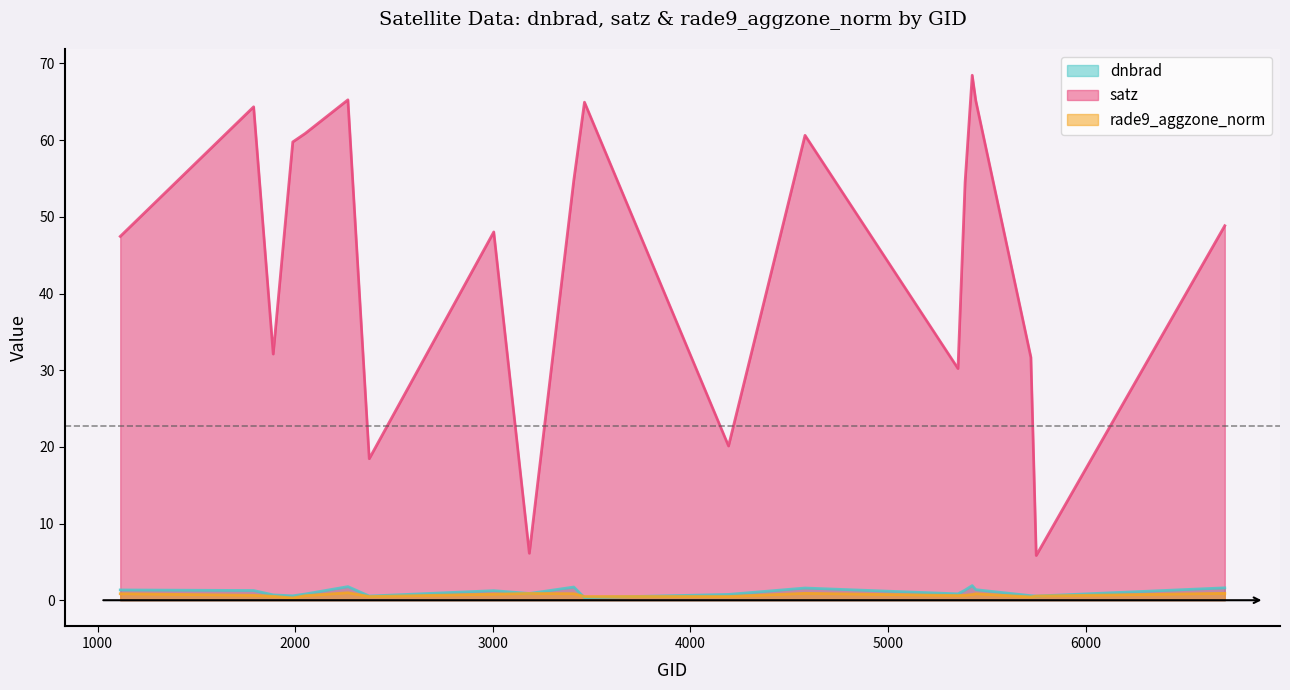

What is the difference between the highest and lowest values at 2267?

64.3